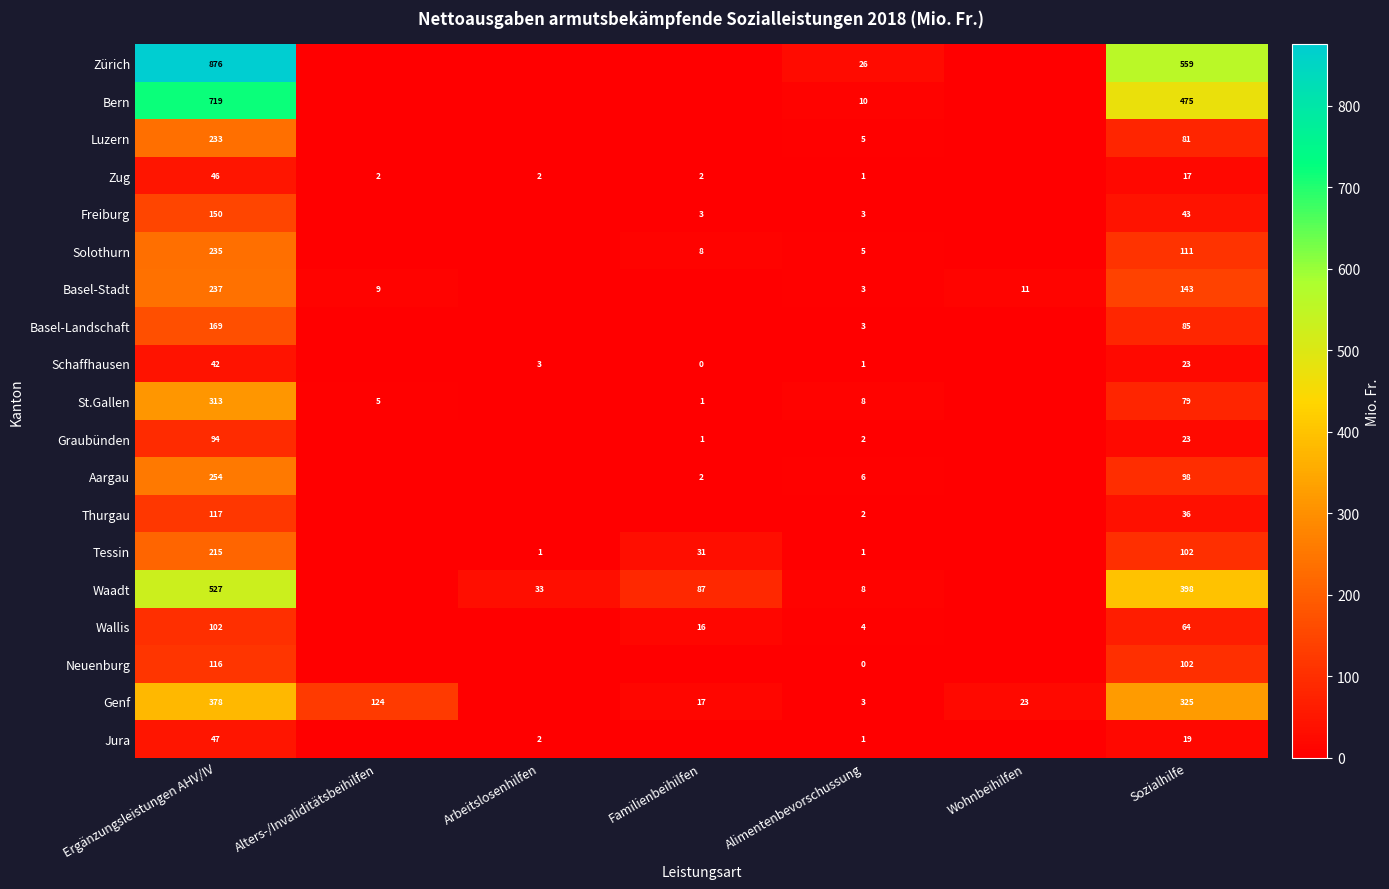

The value of Waadt at Sozialhilfe is 544. True or false?

False